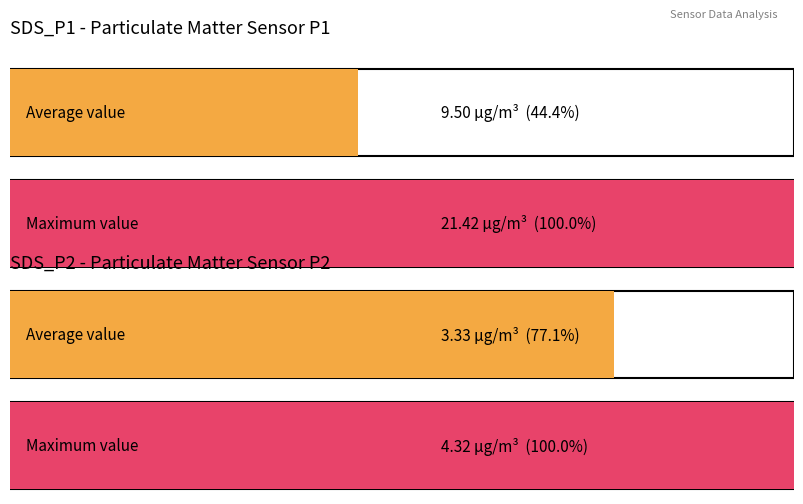

Between 00:01 and 00:04, which series saw the biggest shift?

SDS_P1